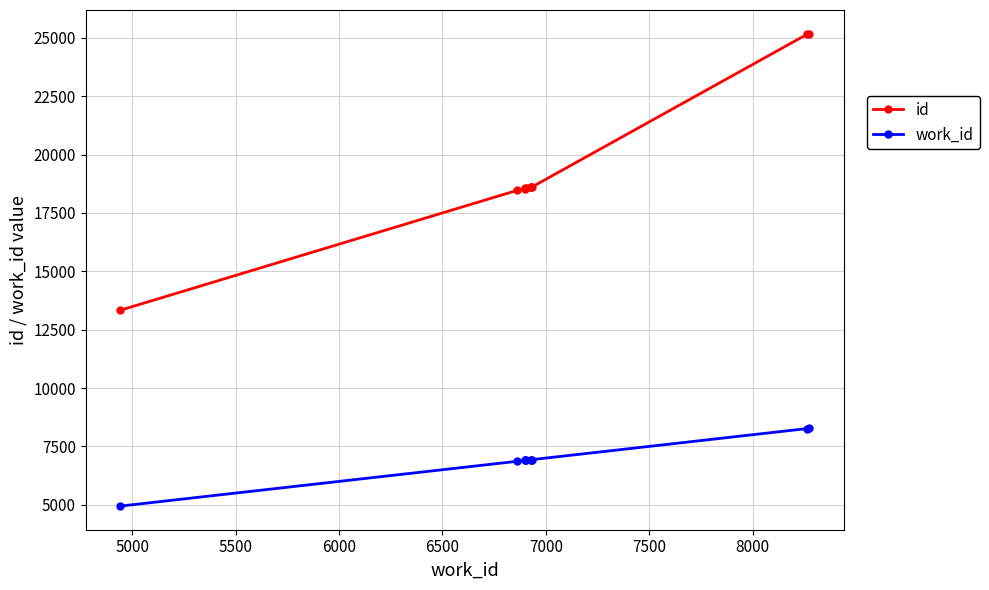

Is the value of id at 9 greater than the value of work_id at 8500?

Yes